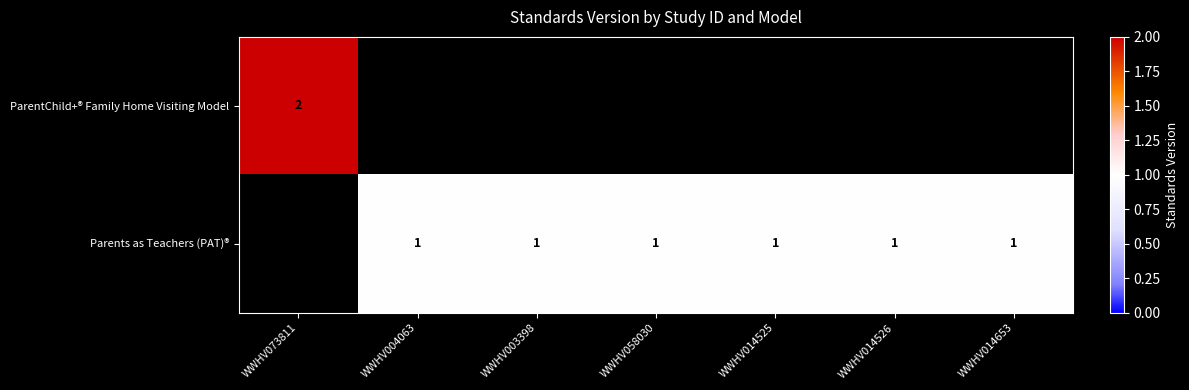

The value of Parents as Teachers (PAT)® at WWHV014526 is 1. True or false?

True